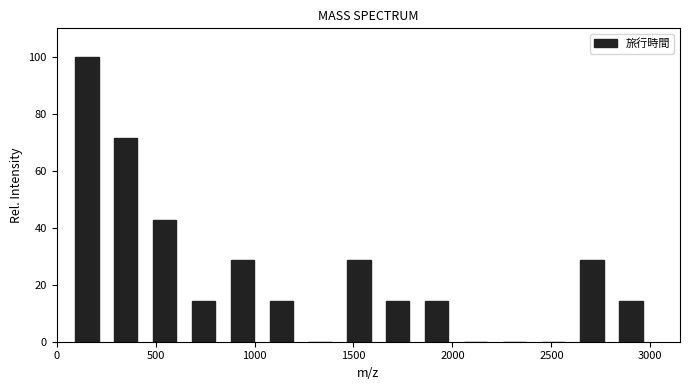

Read against the x-axis, roughly where is the centre of the tallest bar?

150